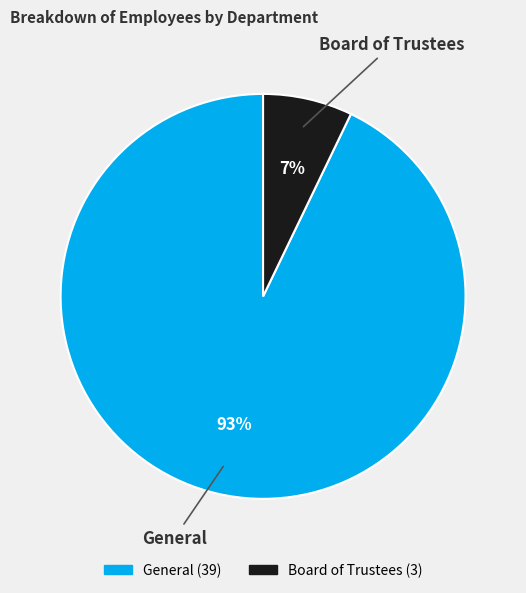

Approximately how many times larger is the value at Board of Trustees compared to General?

0.1